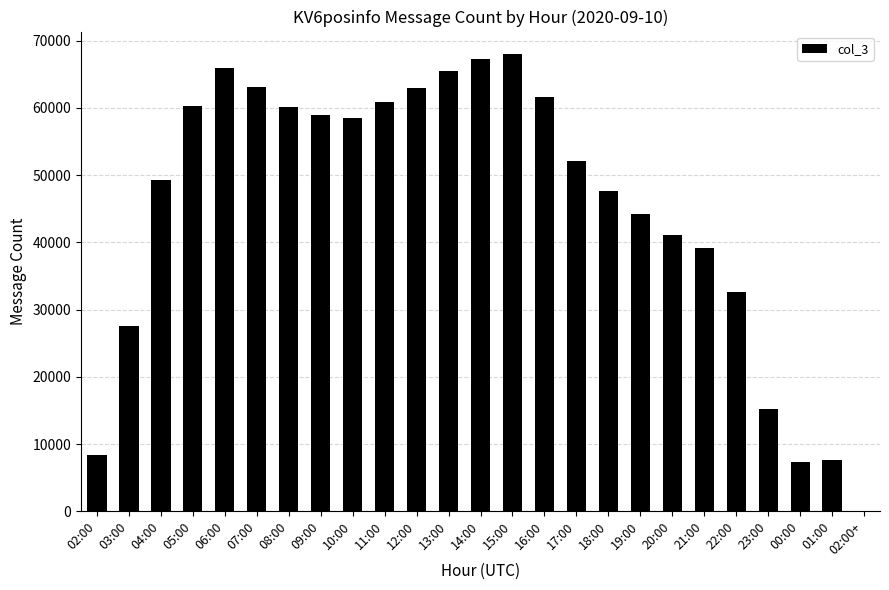

What is the change in value from 04:00 to 19:00?

-5133